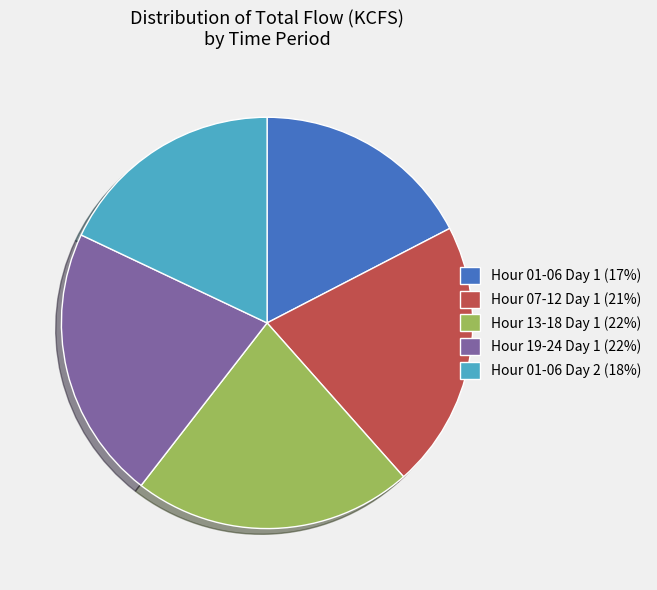

Approximately how many times larger is the value at Hour 01-06 Day 1 (17%) compared to Hour 01-06 Day 2 (18%)?

1.0